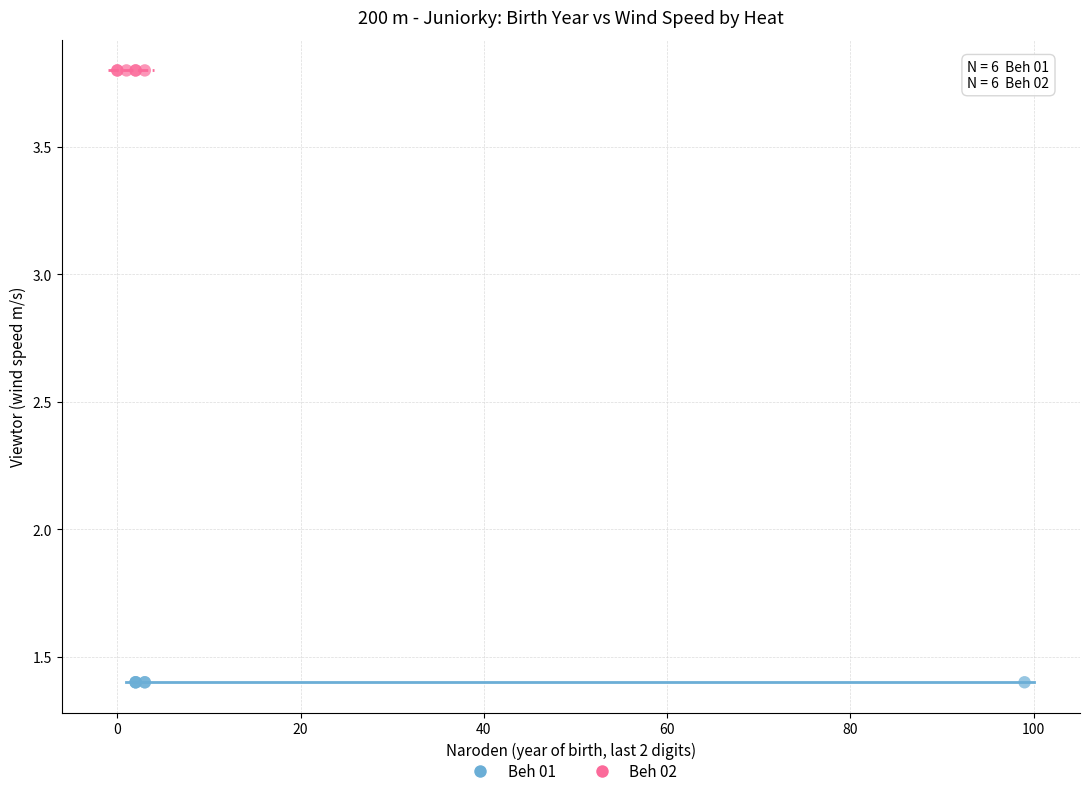

Which series contains the highest Y value?

Beh 02